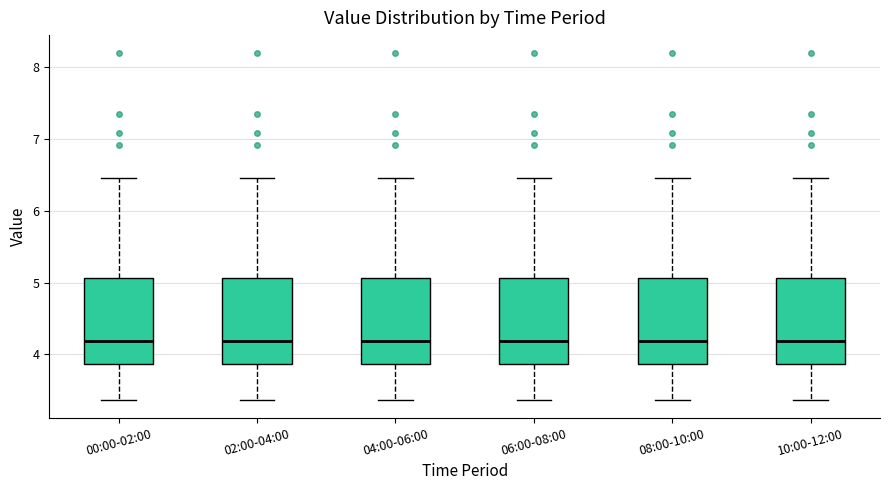

Where does the upper whisker of the box for 00:00-02:00 end on the y-axis? The values are not printed on the chart, so give them approximately, as read against the axis.

6.5